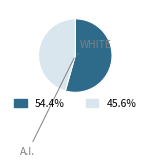

Is there any slice that represents more than half of the pie?

Yes